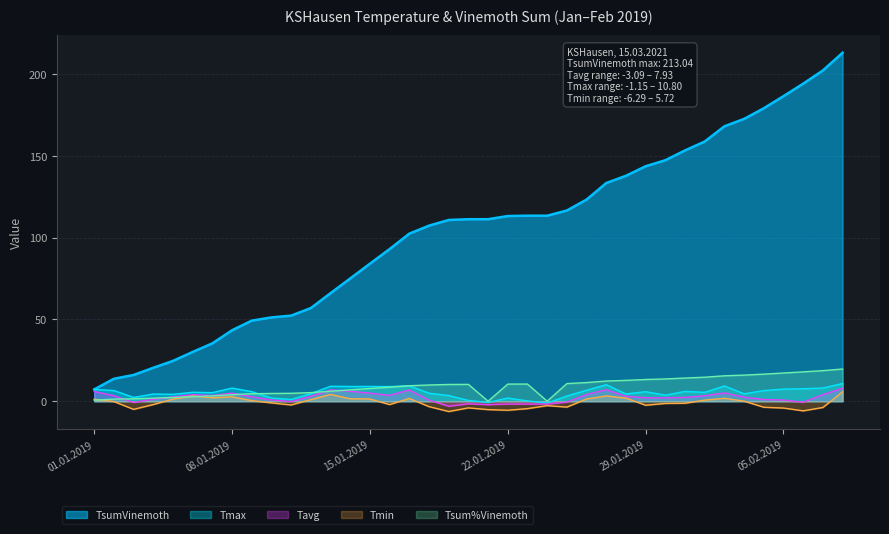

What is the label of the 24th point from the right?

16.01.2019